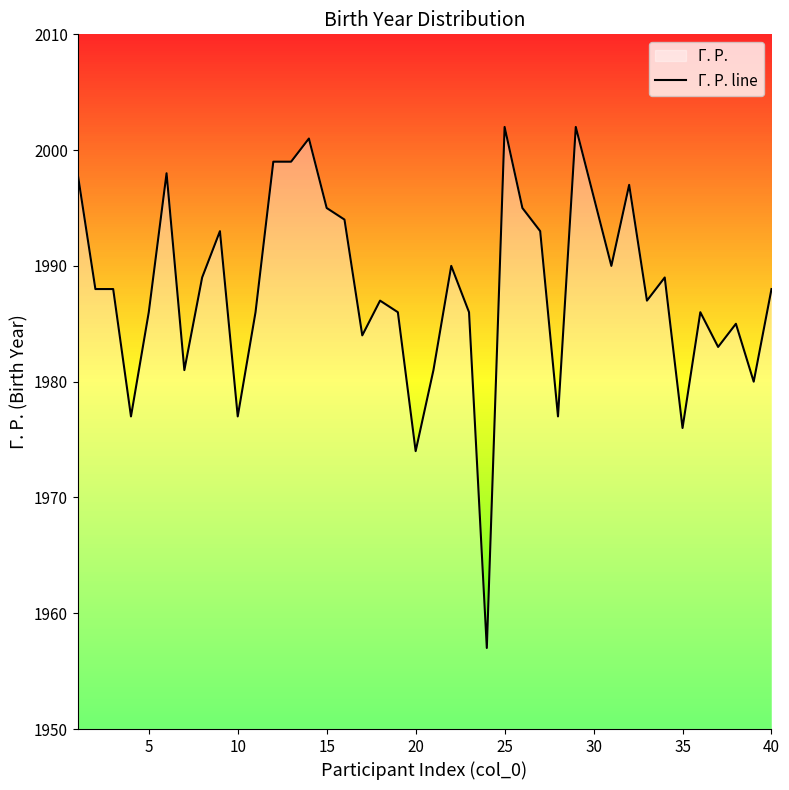

How many values are below 1988?

19